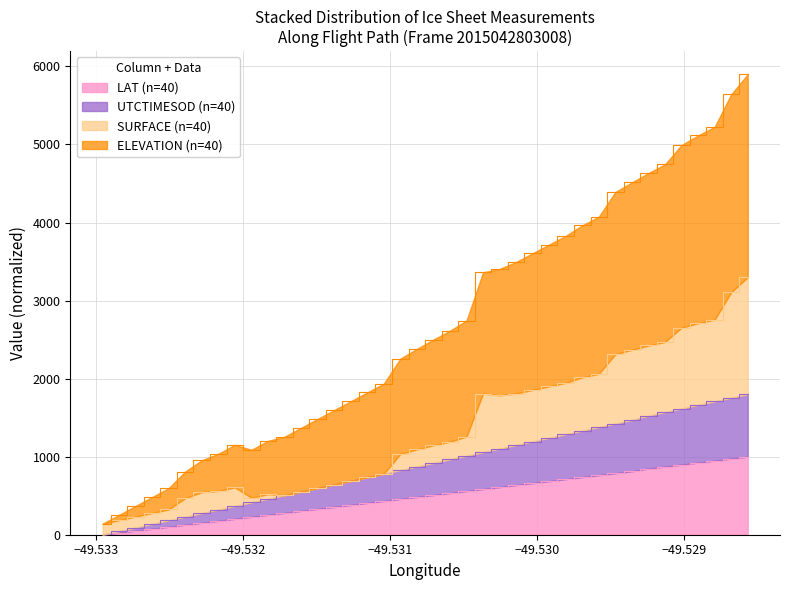

True or false: UTCTIMESOD and LAT cross at least once.

False